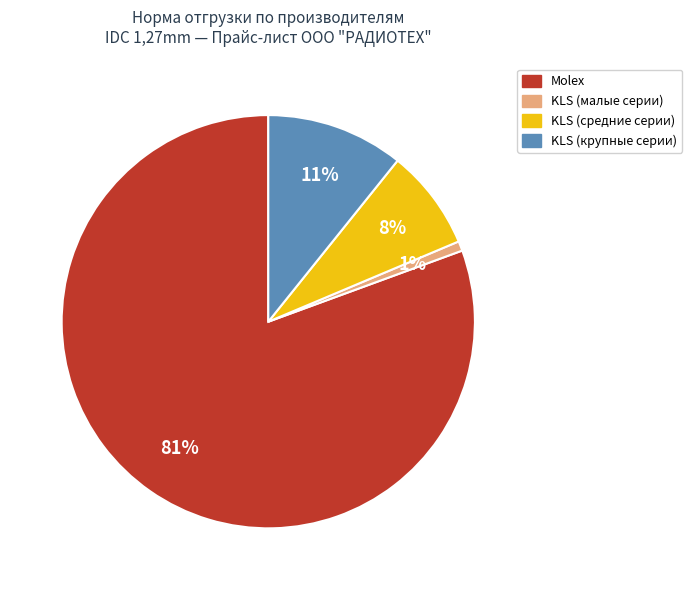

To the nearest percent, what is the average slice percentage?

25%